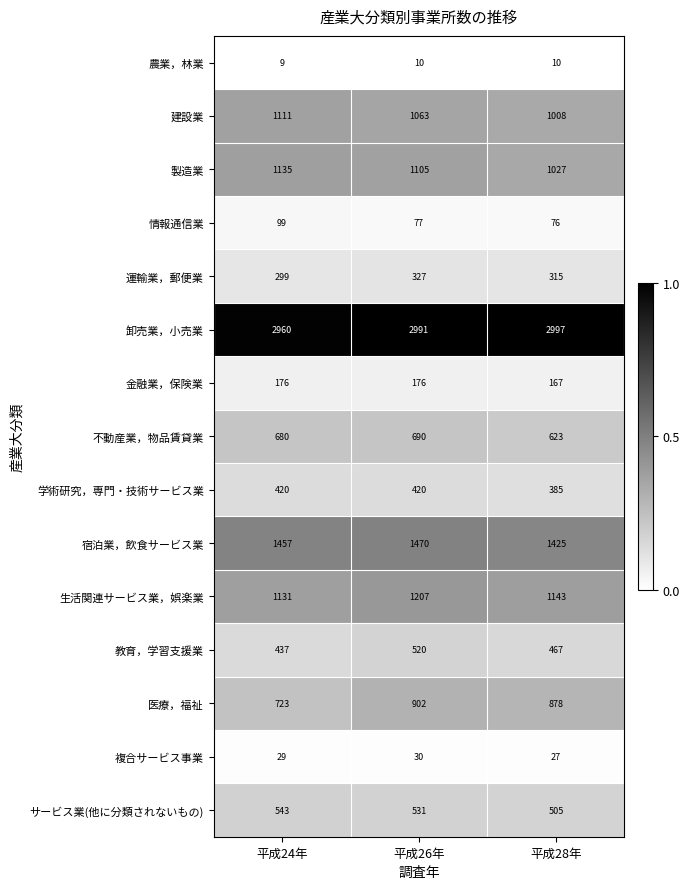

At how many categories does at least one series exceed 71?

3